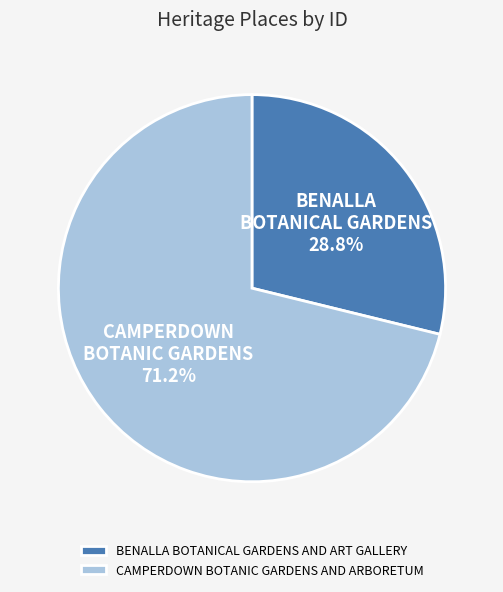

The CAMPERDOWN BOTANIC GARDENS AND ARBORETUM slice represents 63% of the pie. True or false?

False